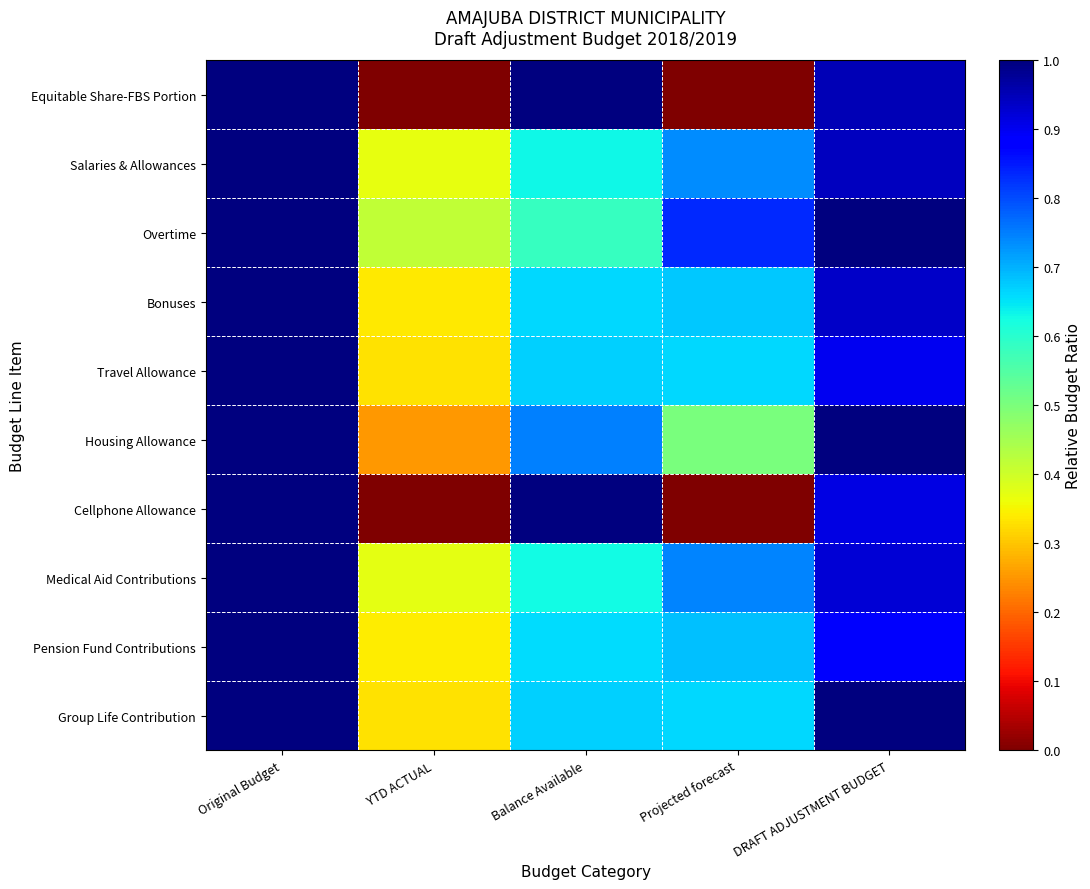

Reading right to left, extract all data points from this chart.

Equitable Share-FBS Portion: DRAFT ADJUSTMENT BUDGET=1.0	Projected forecast=0.0	Balance Available=1.0	YTD ACTUAL=0.0	Original Budget=1.0
Salaries & Allowances: DRAFT ADJUSTMENT BUDGET=0.9	Projected forecast=0.7	Balance Available=0.6	YTD ACTUAL=0.4	Original Budget=1.0
Overtime: DRAFT ADJUSTMENT BUDGET=1.0	Projected forecast=0.8	Balance Available=0.6	YTD ACTUAL=0.4	Original Budget=1.0
Bonuses: DRAFT ADJUSTMENT BUDGET=0.9	Projected forecast=0.7	Balance Available=0.7	YTD ACTUAL=0.3	Original Budget=1.0
Travel Allowance: DRAFT ADJUSTMENT BUDGET=0.9	Projected forecast=0.7	Balance Available=0.7	YTD ACTUAL=0.3	Original Budget=1.0
Housing Allowance: DRAFT ADJUSTMENT BUDGET=1.0	Projected forecast=0.5	Balance Available=0.7	YTD ACTUAL=0.3	Original Budget=1.0
Cellphone Allowance: DRAFT ADJUSTMENT BUDGET=0.9	Projected forecast=0.0	Balance Available=1.0	YTD ACTUAL=0.0	Original Budget=1.0
Medical Aid Contributions: DRAFT ADJUSTMENT BUDGET=0.9	Projected forecast=0.7	Balance Available=0.6	YTD ACTUAL=0.4	Original Budget=1.0
Pension Fund Contributions: DRAFT ADJUSTMENT BUDGET=0.9	Projected forecast=0.7	Balance Available=0.7	YTD ACTUAL=0.3	Original Budget=1.0
Group Life Contribution: DRAFT ADJUSTMENT BUDGET=1.0	Projected forecast=0.7	Balance Available=0.7	YTD ACTUAL=0.3	Original Budget=1.0